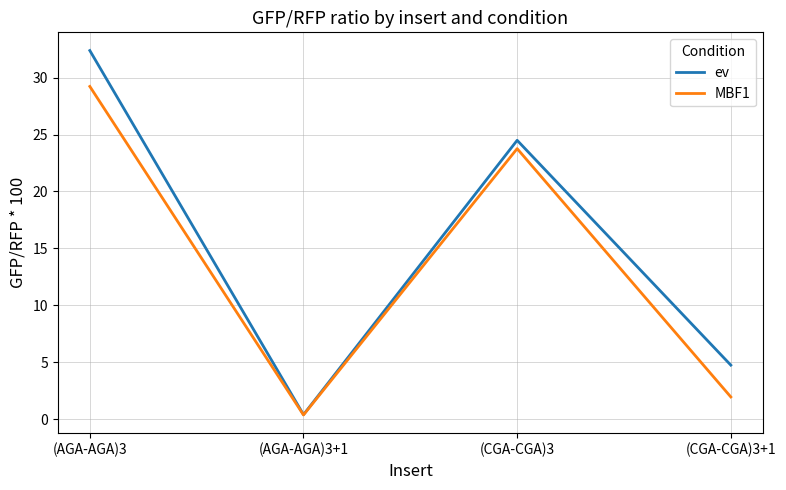

Which series has the largest range (max minus min)?

ev